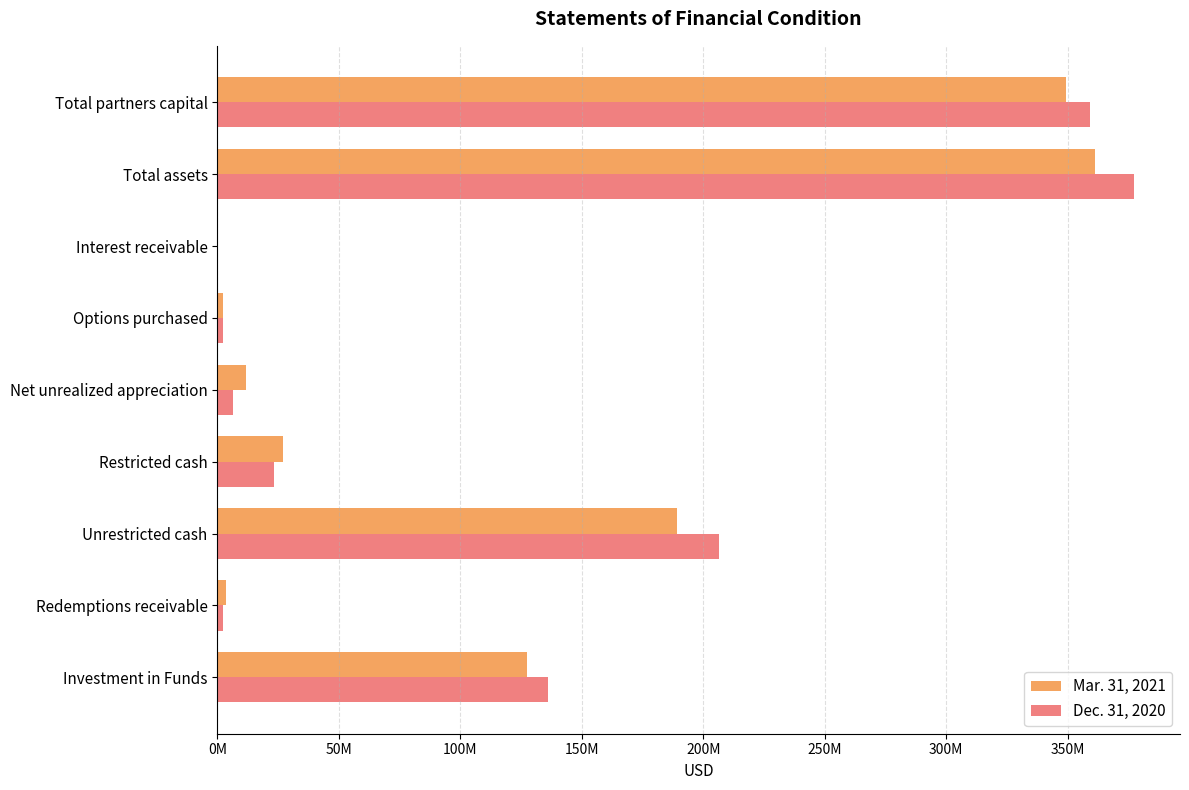

What are all the series names shown in the legend?

Mar. 31, 2021, Dec. 31, 2020